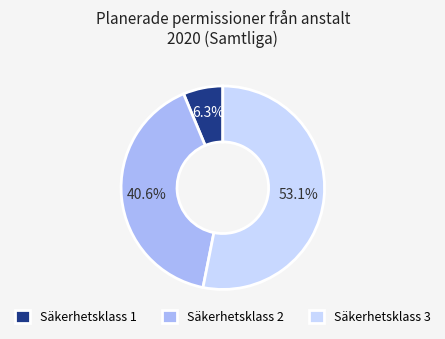

How much of the chart is everything except Säkerhetsklass 2?

59.4%